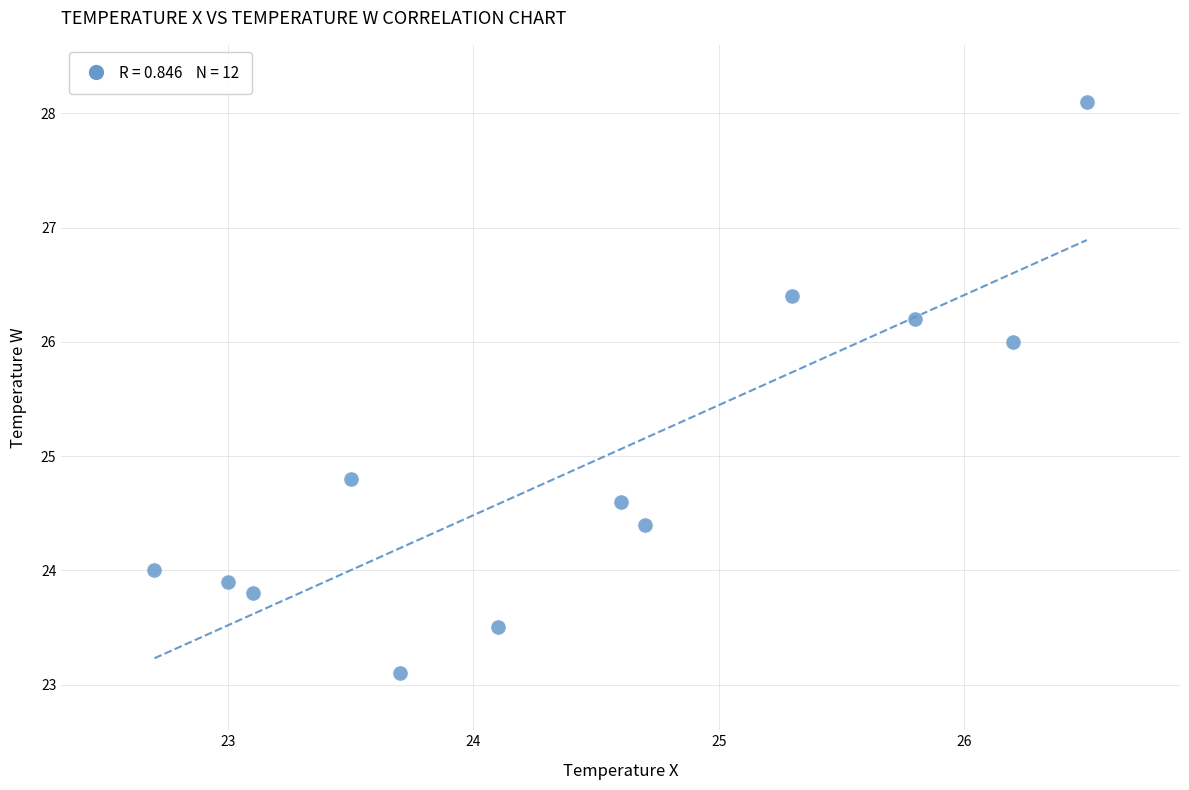

What is the average X value?

24.4